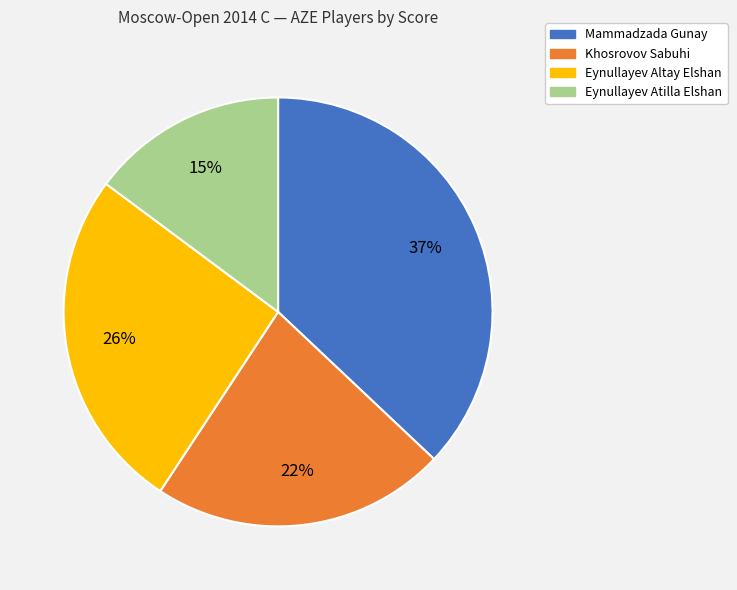

What percentage is the Eynullayev Atilla Elshan slice, to the nearest percent?

15%